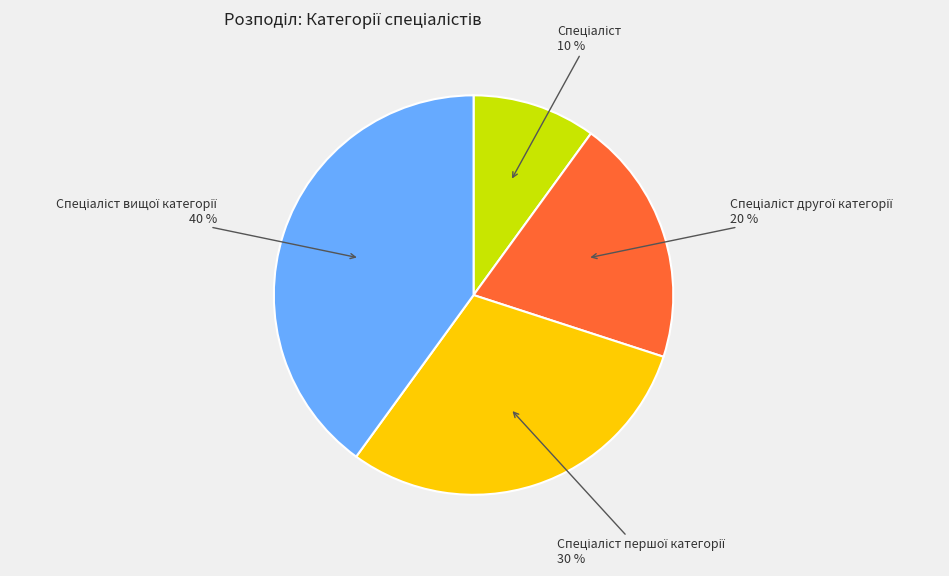

To the nearest percent, what is the difference between the largest and smallest slice percentages?

30%